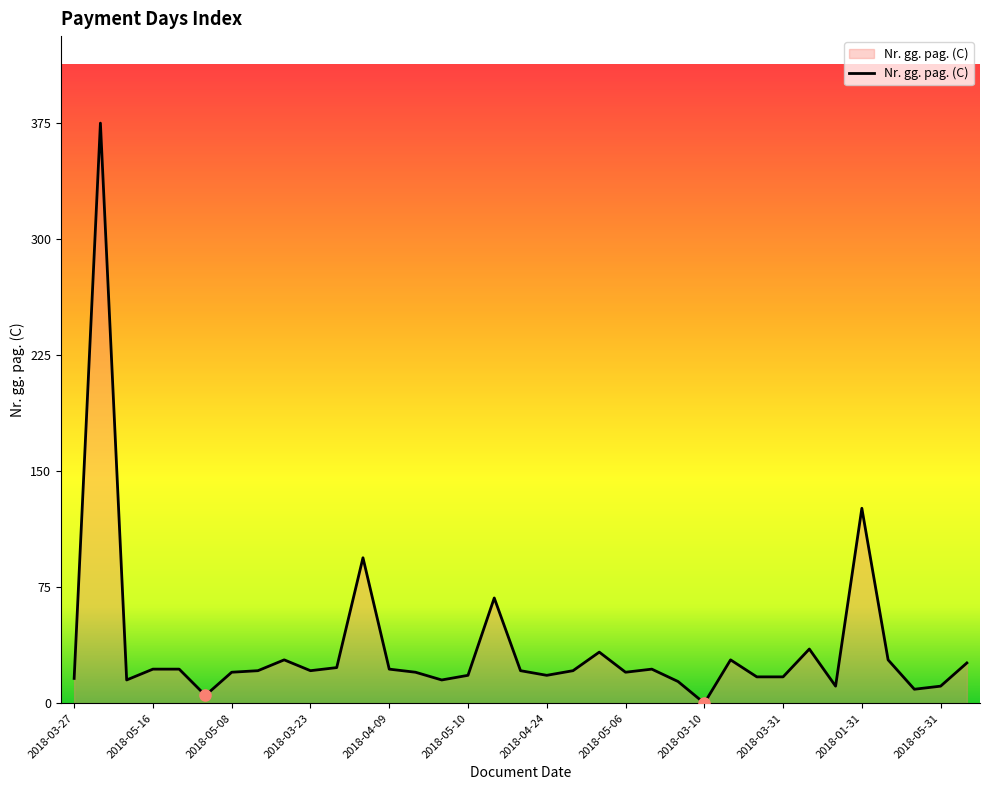

What is the greatest value displayed?

375